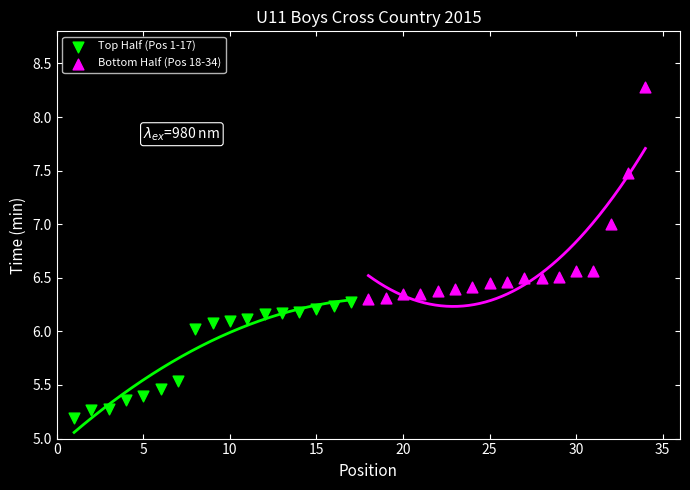

Which series has the widest spread of Y values?

Bottom Half (Pos 18-34)